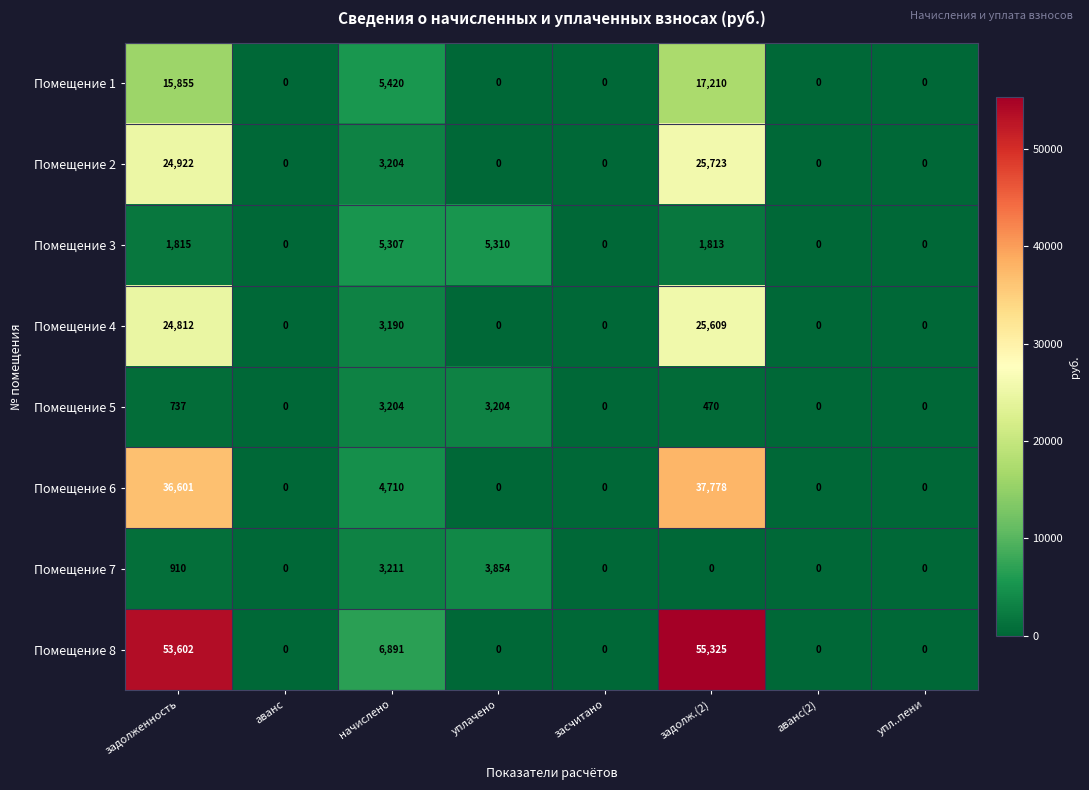

What is the maximum value shown in the chart?

55325